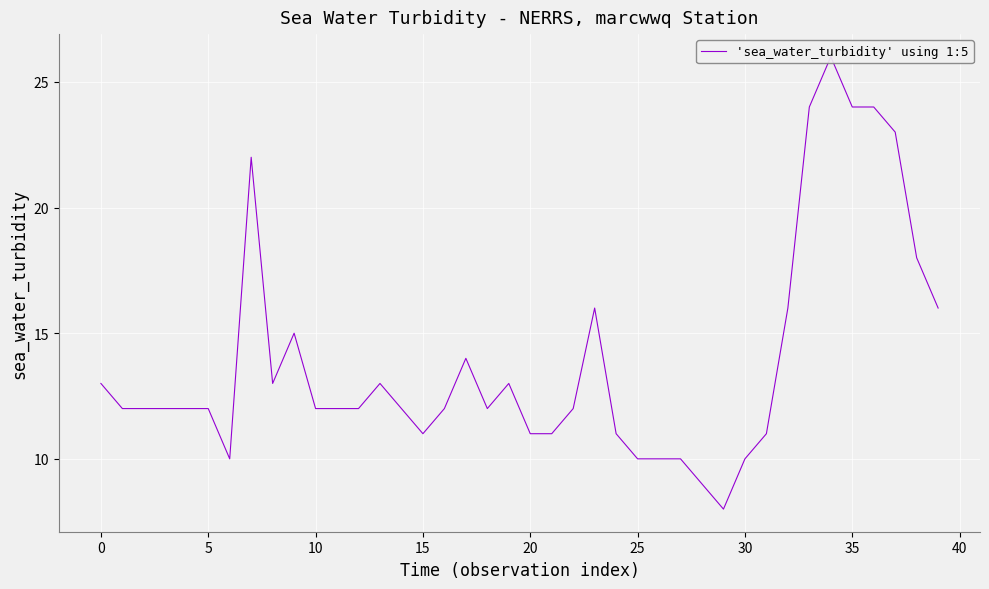

True or false: the data has more than 2 interior local peaks.

True